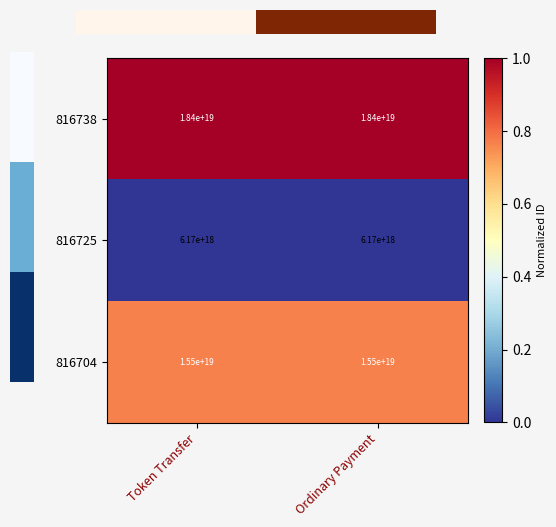

List the series in order of their overall mean, lowest first.

816725, 816704, 816738